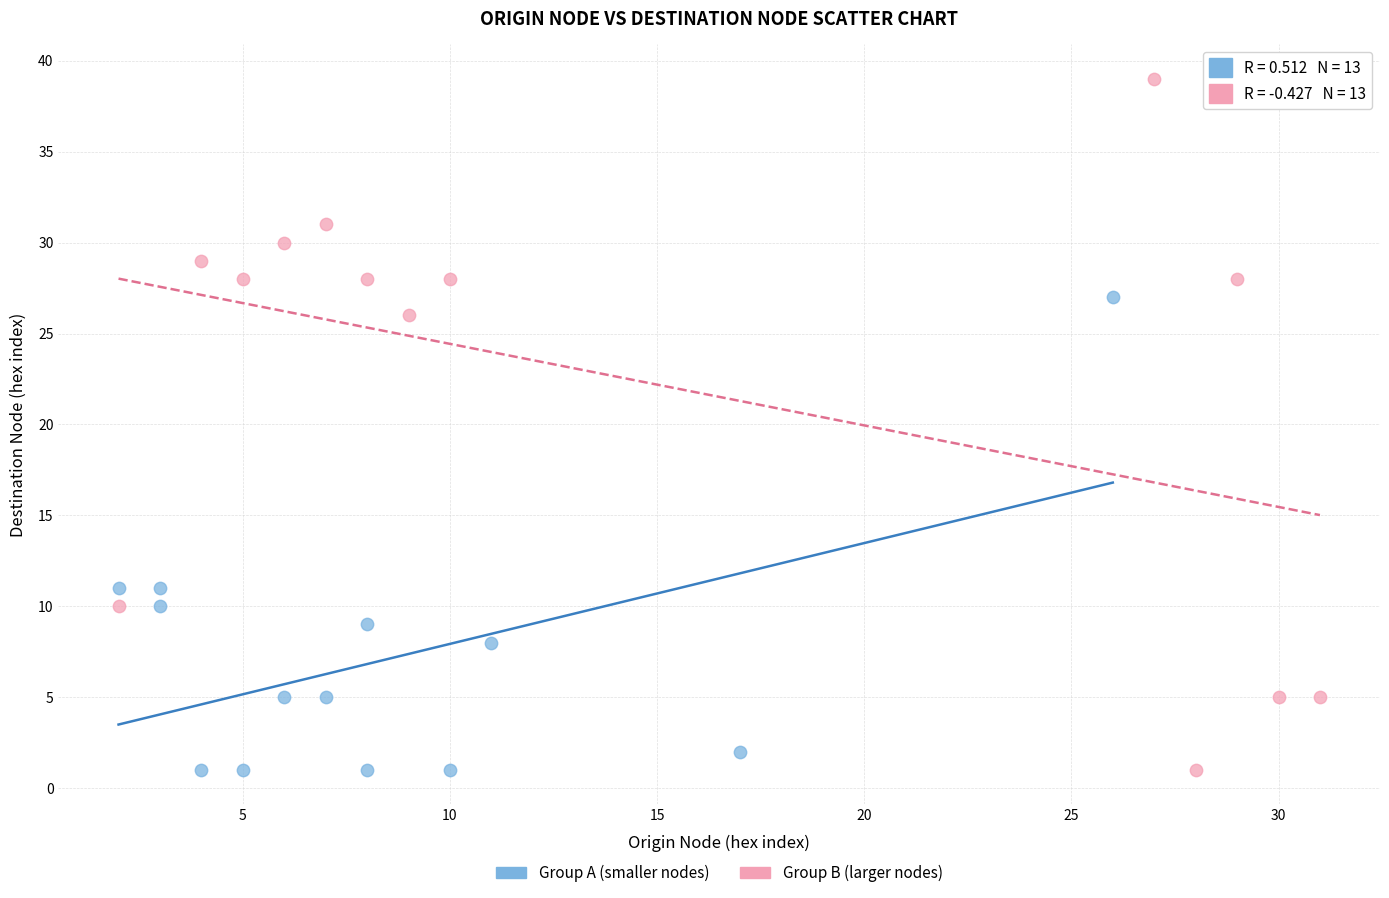

Which series reaches the maximum Y coordinate?

Group B (larger nodes)